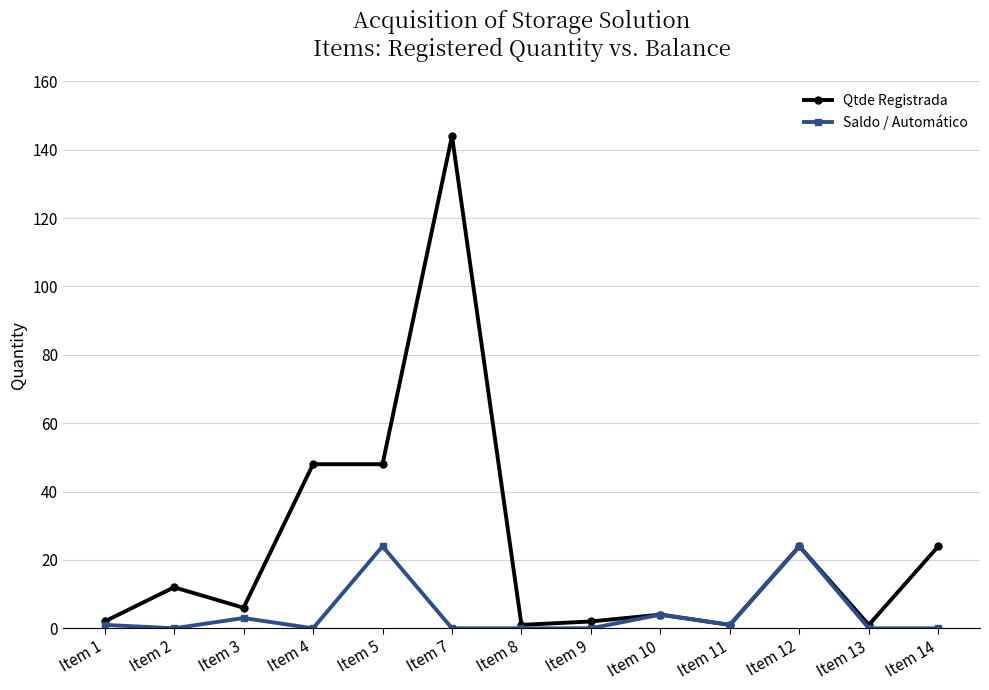

What is the approximate value of Qtde Registrada at Item 3?

6